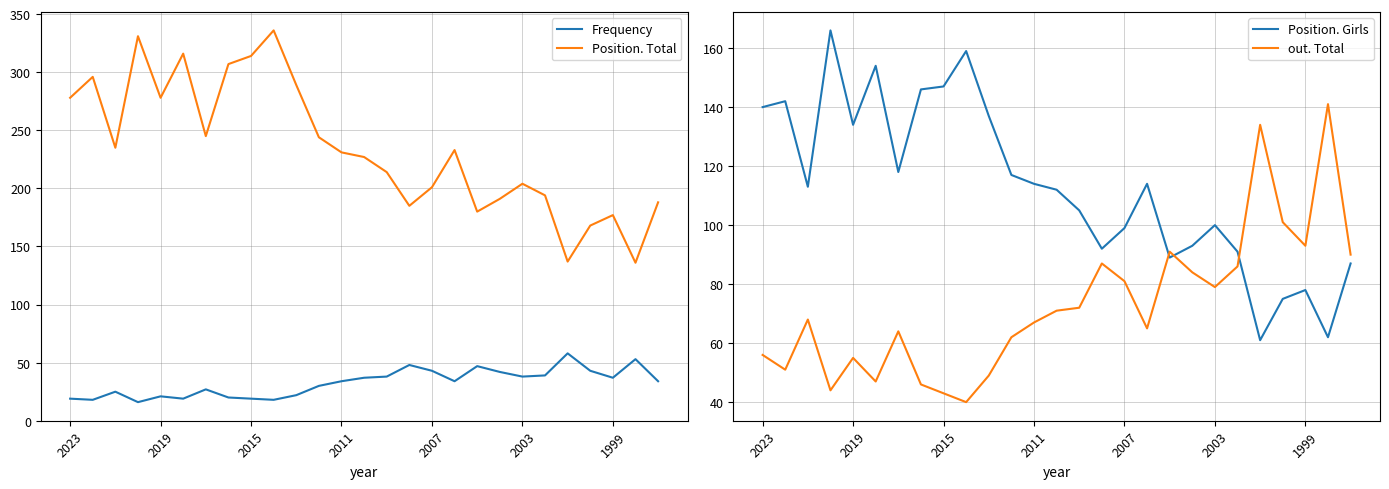

True or false: Frequency and Position. Total cross at least once.

False